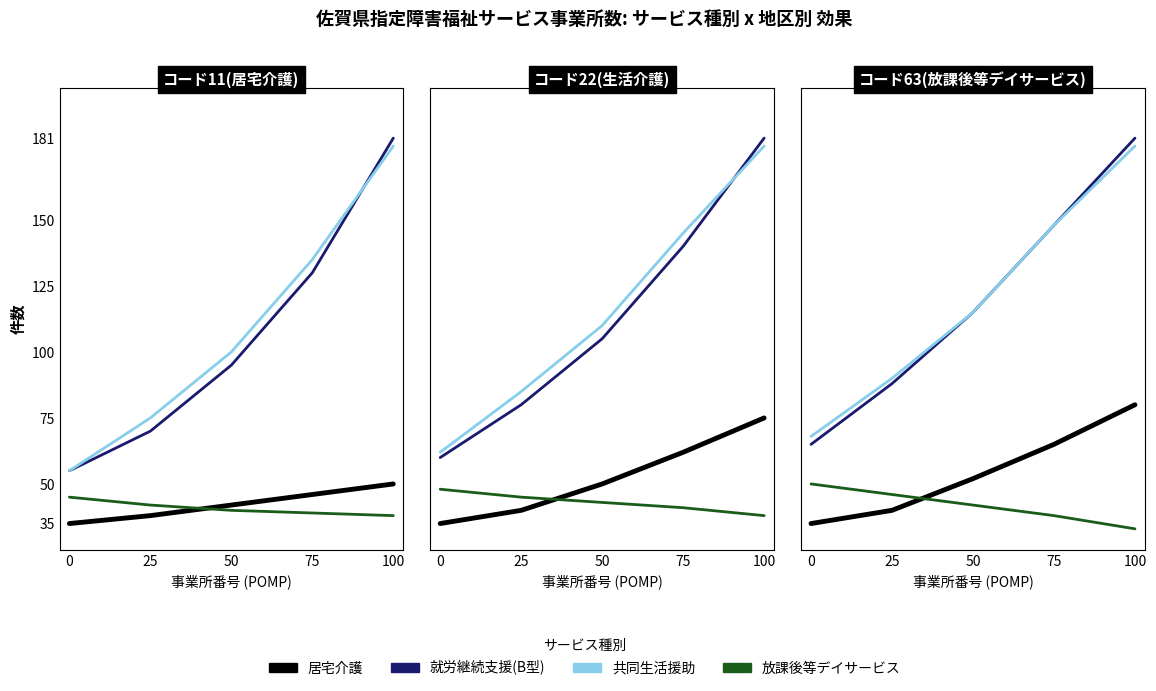

Which series changed the most between 0 and 75?

就労継続支援(B型)